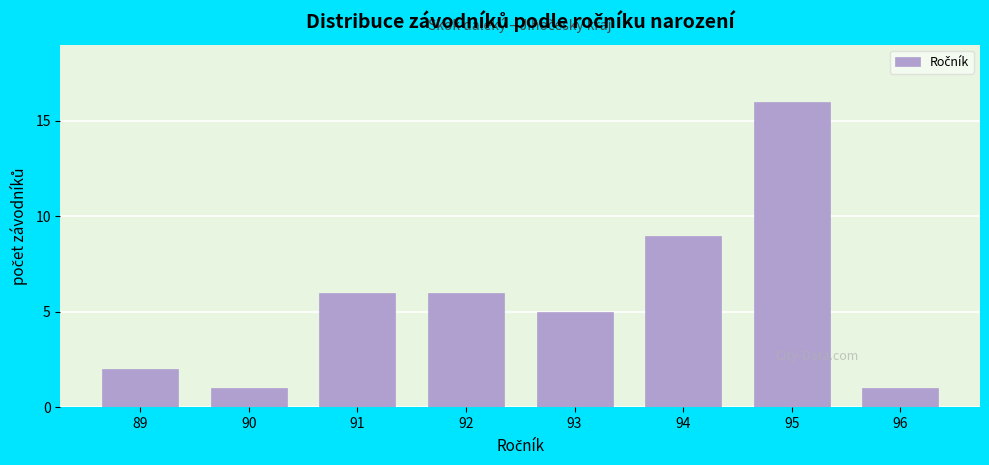

Reading left to right, what are all the values shown in this chart?

2	1	6	6	5	9	16	1